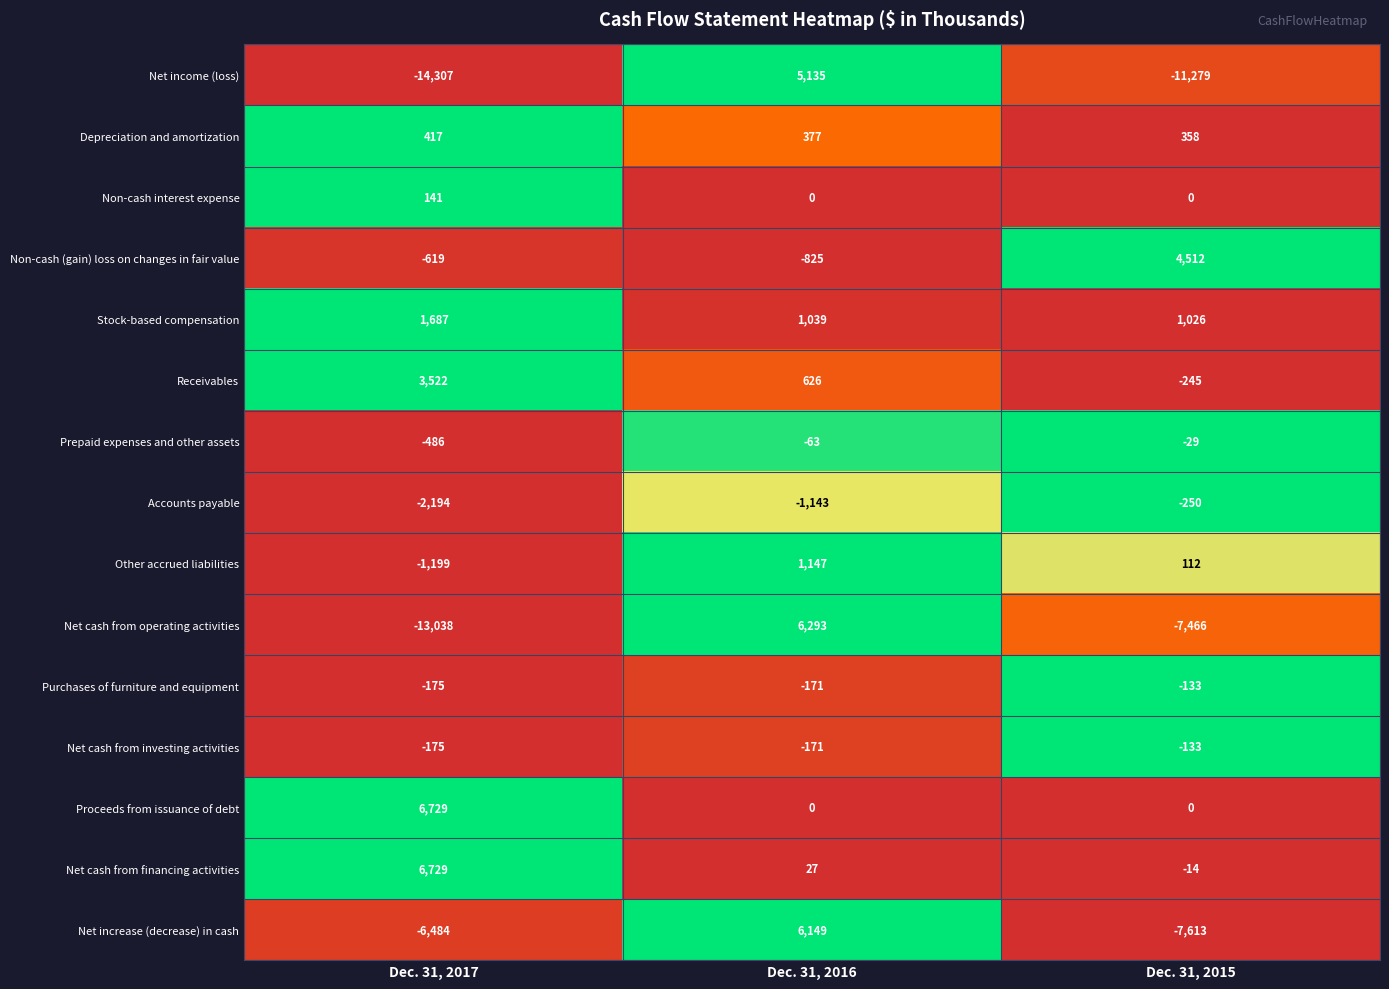

The value of Net cash from operating activities at Dec. 31, 2017 is -13038. True or false?

True